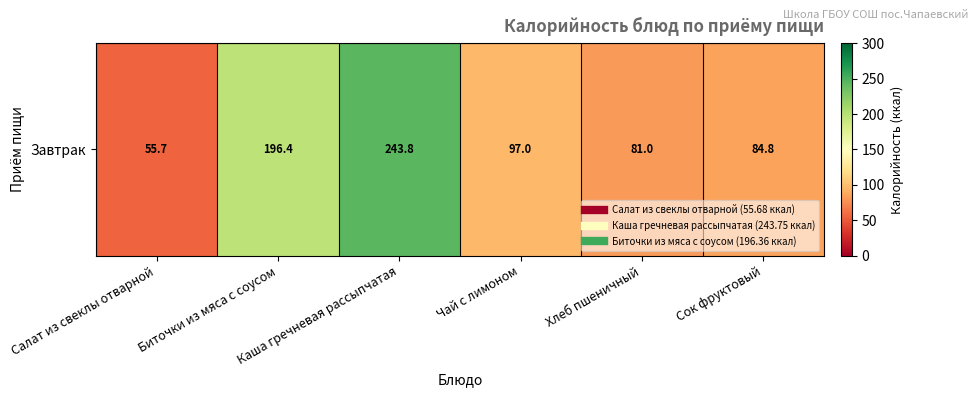

Which label corresponds to the largest value in the chart?

Каша гречневая рассыпчатая